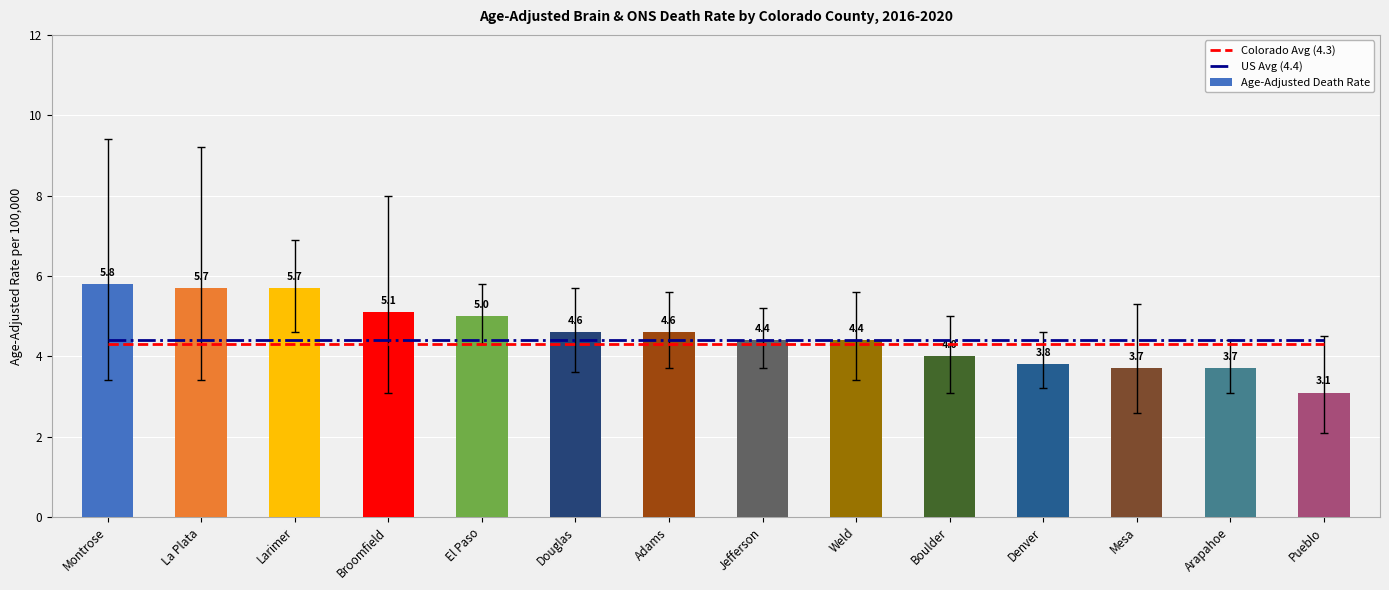

Is it true that US Avg (4.4) equals 2.2 at Broomfield?

False